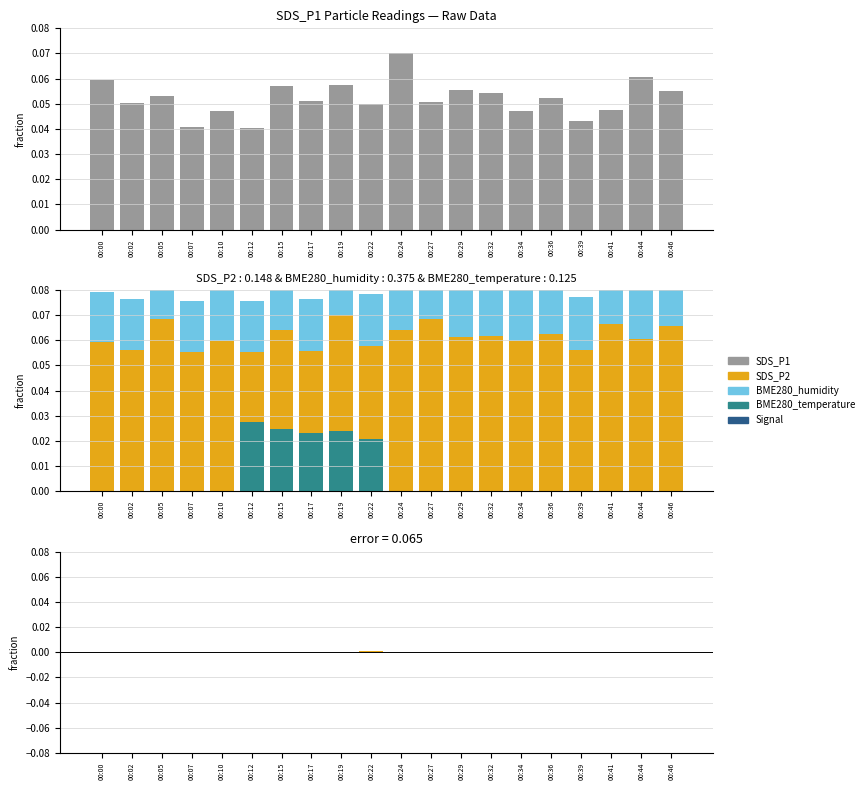

At how many categories does at least one series exceed 0?

20